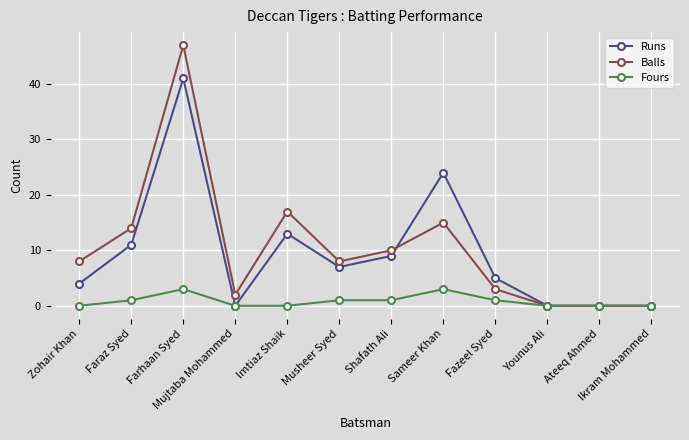

Between Faraz Syed and Younus Ali, which series saw the biggest shift?

Balls